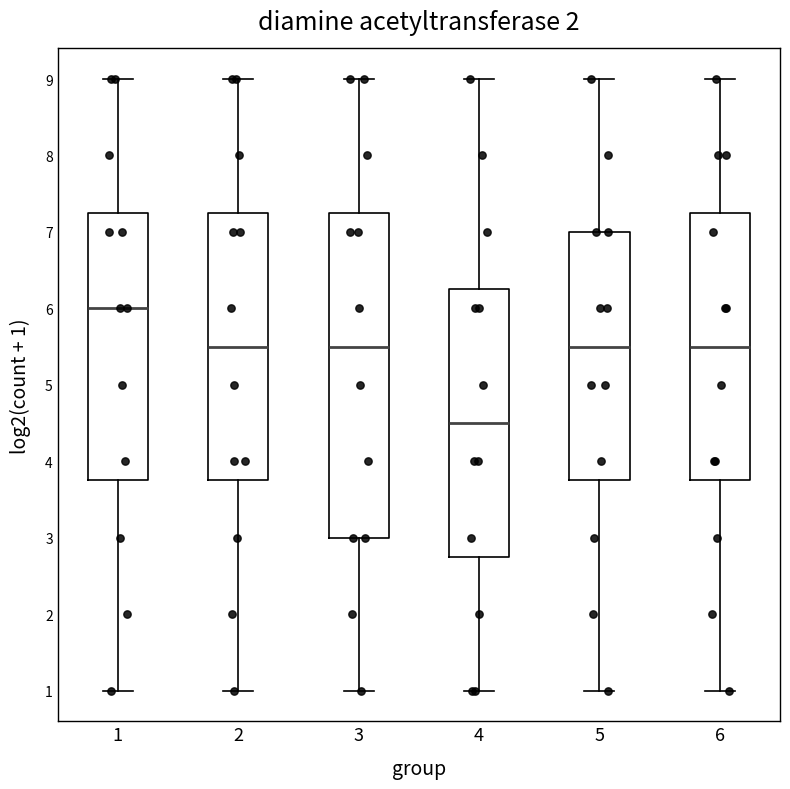

Which box's median line is the lowest?

4